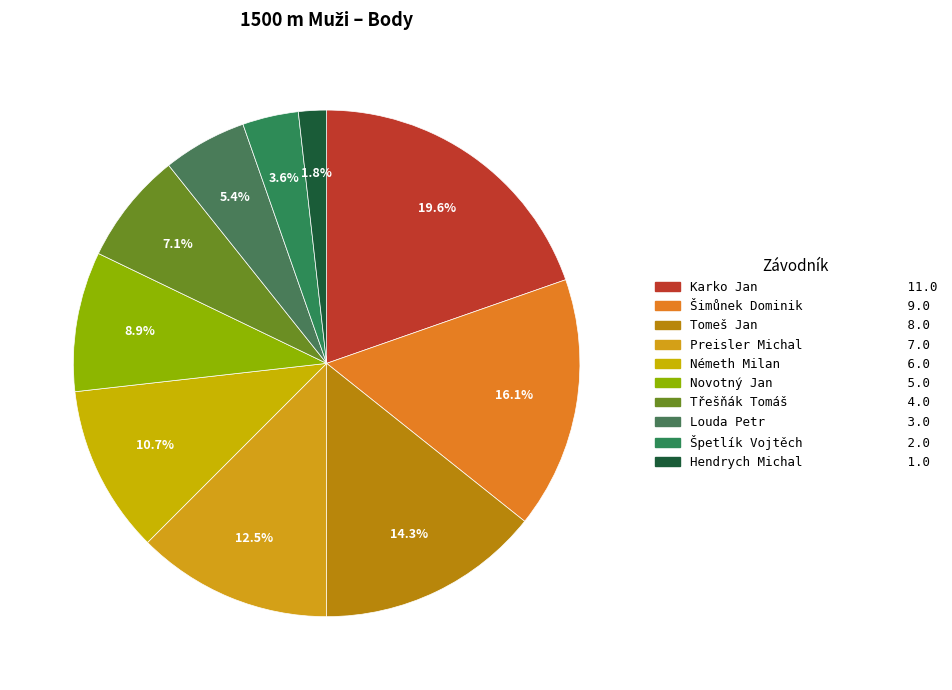

The Novotný Jan slice represents 9% of the pie. True or false?

True